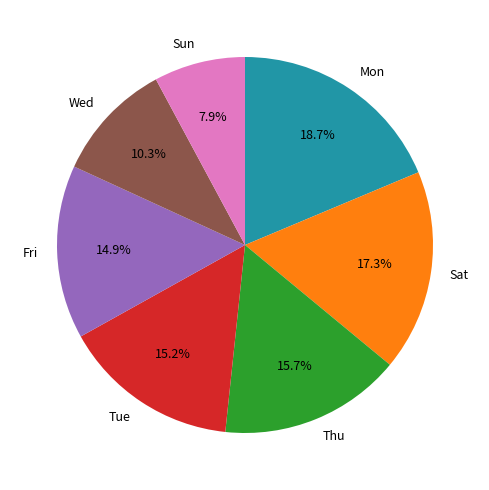

What percentage do Tue and Wed together represent?

25.5%